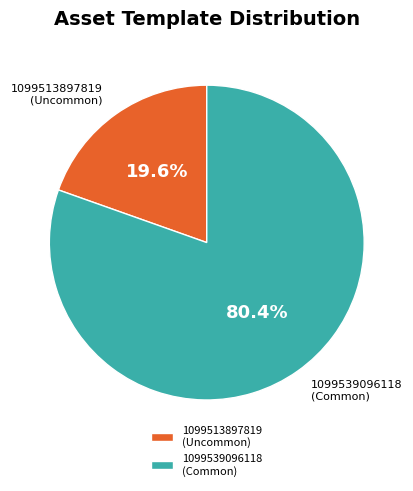

How much of the chart is everything except 1099539096118?

19.6%